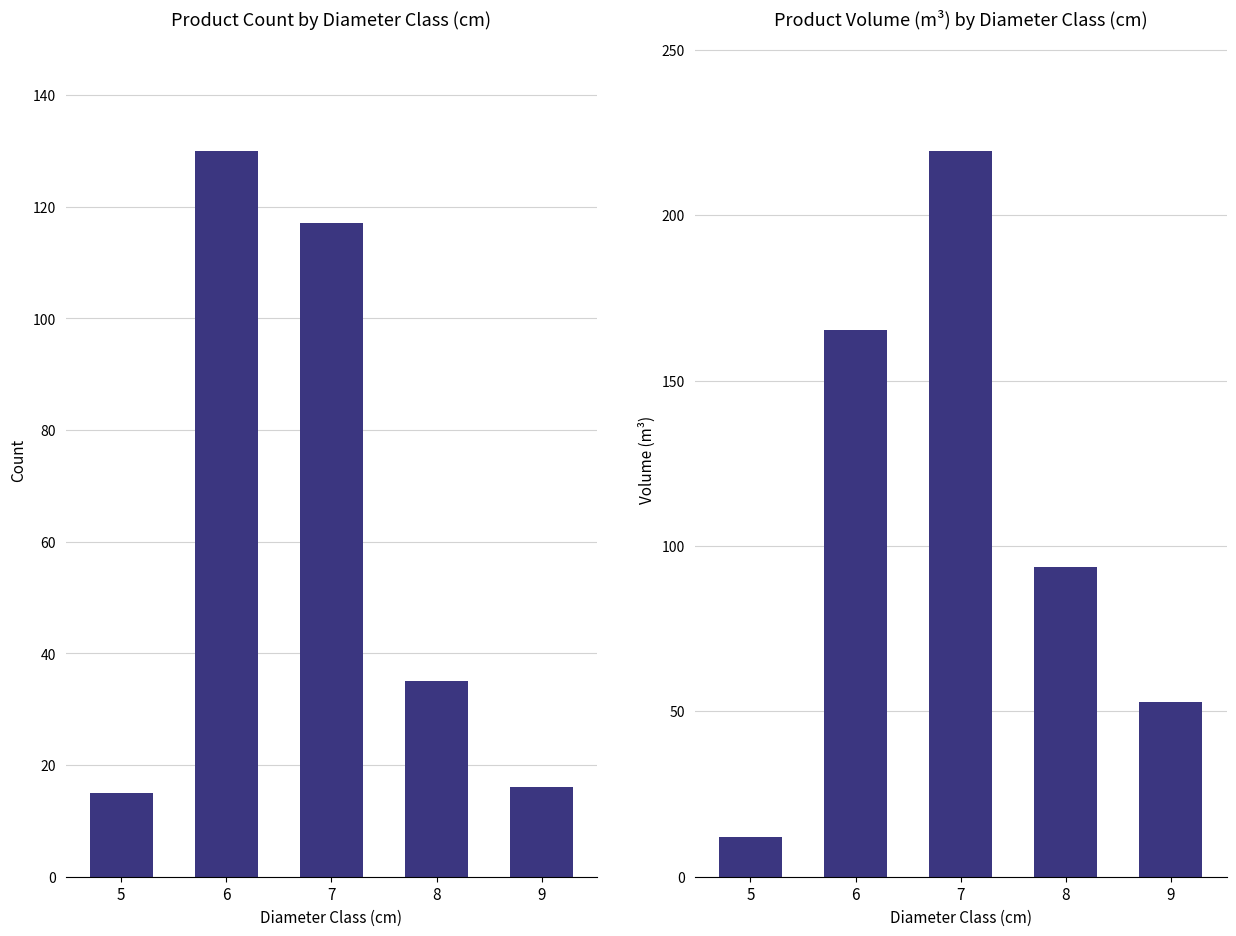

Reading left to right, extract all data points from this chart.

produit_nbre: 15.0	130.0	117.0	35.0	16.0
produit_vtgr: 12.1	165.2	219.4	93.7	52.9